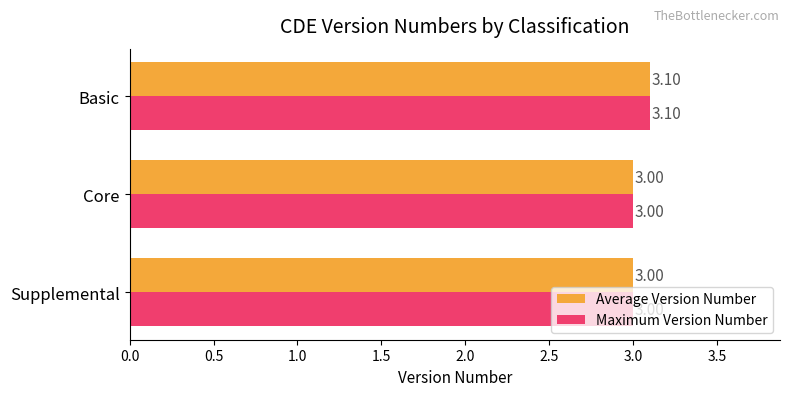

Which category has the highest value in the Average Version Number series?

Basic